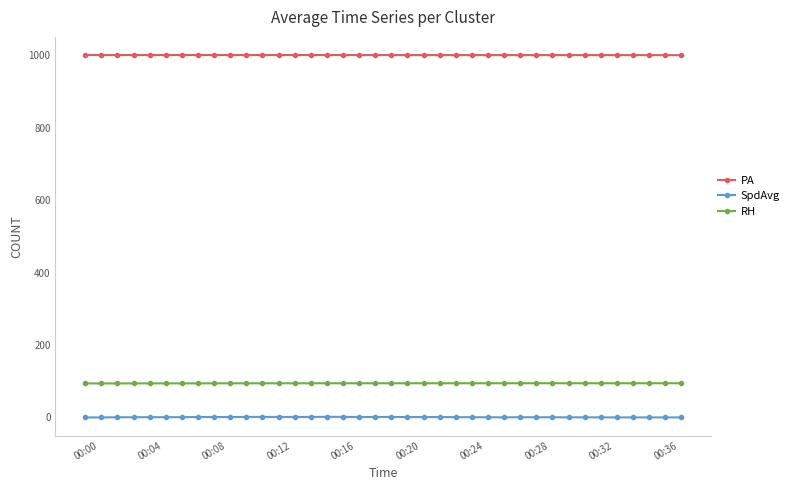

What is the value of the RH point at the 20th from the left?

94.3